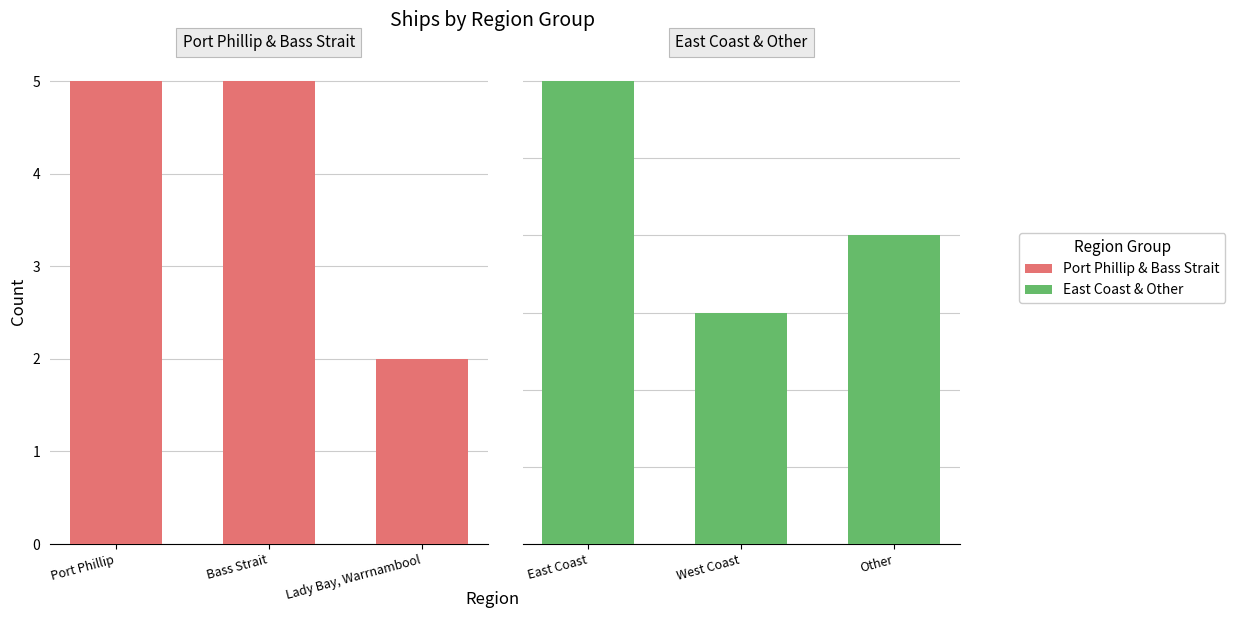

What position from the left is West Coast?

2